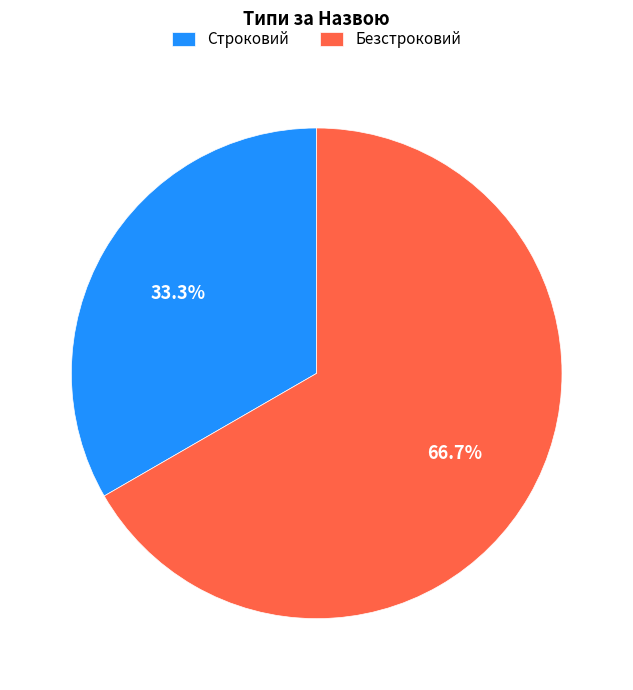

To the nearest percent, what portion does Строковий represent?

33%